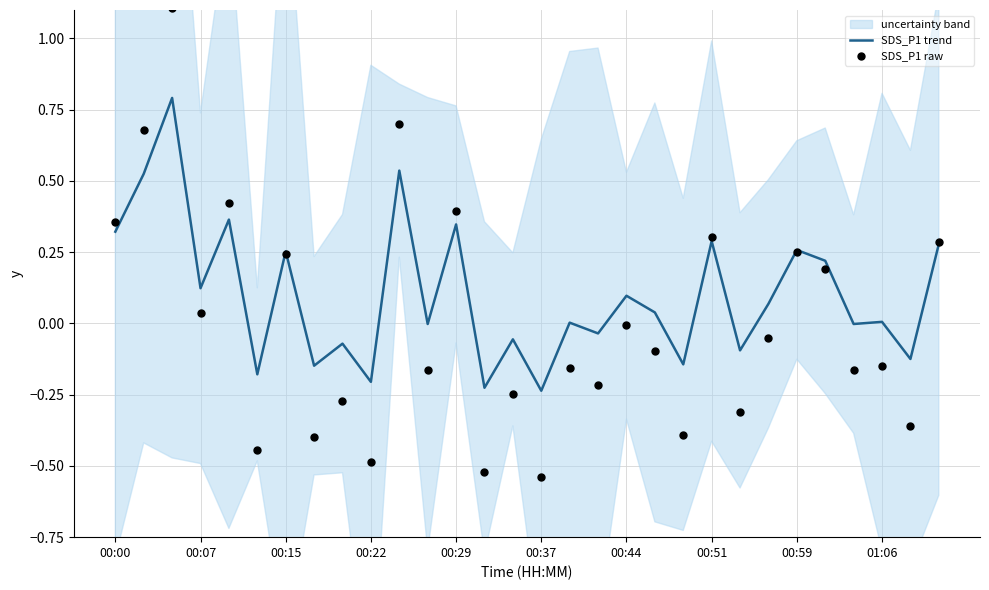

What is the highest value of the SDS_P1 trend series?

0.8